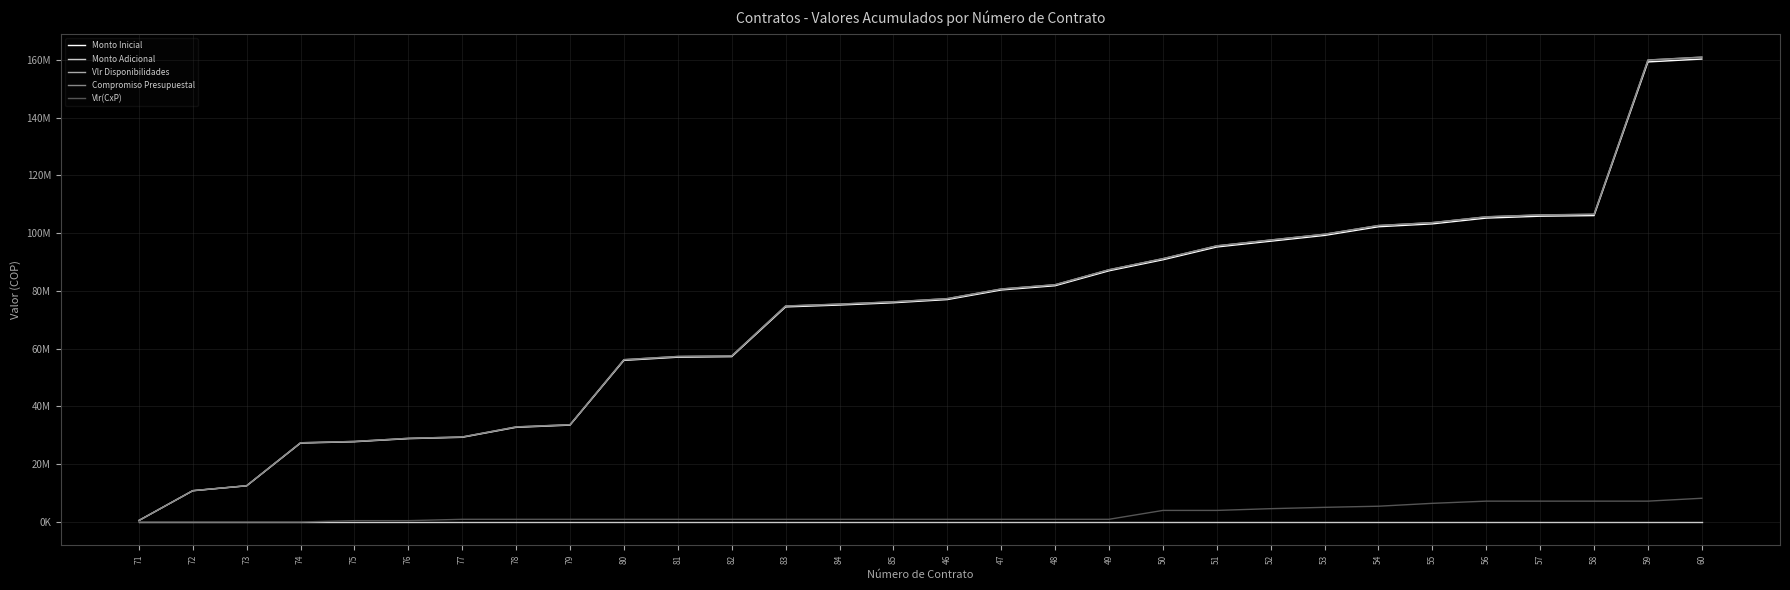

What are all the series names shown in the legend?

Monto Inicial, Monto Adicional, Vlr Disponibilidades, Compromiso Presupuestal, Vlr(CxP)